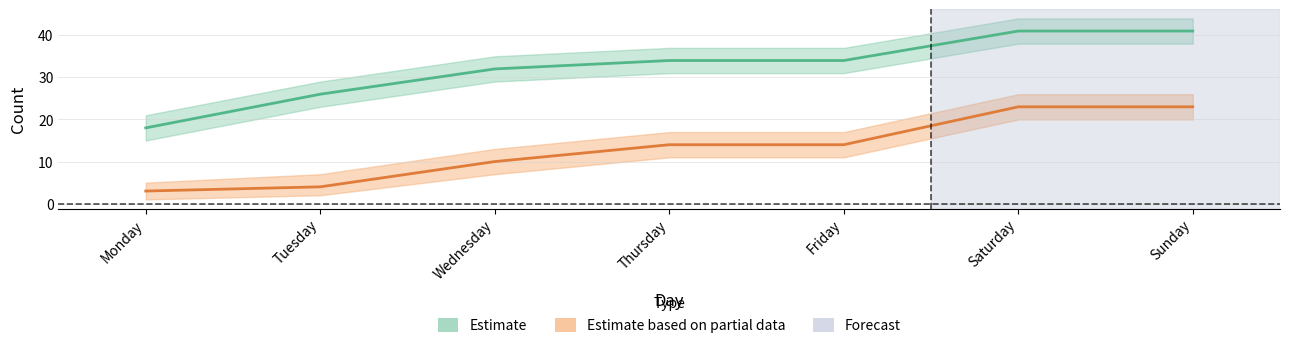

What is the value of the Total contacts point at the 1st from the left?

18